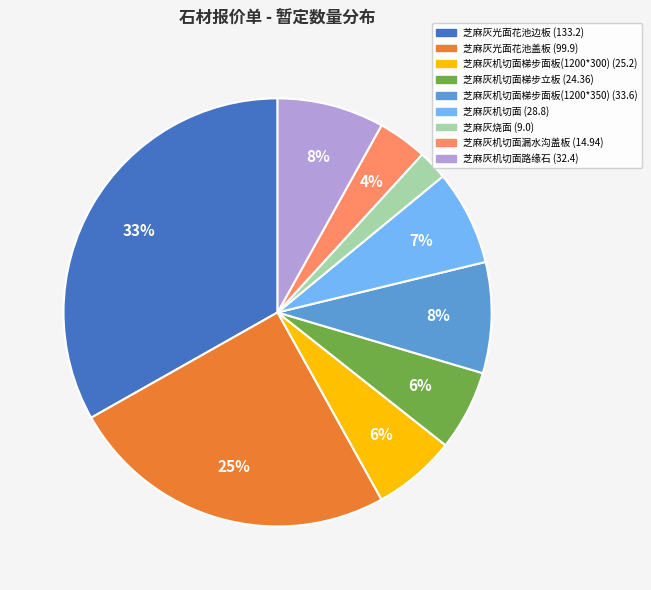

To the nearest percent, what is the difference between the largest and smallest slice percentages?

31%